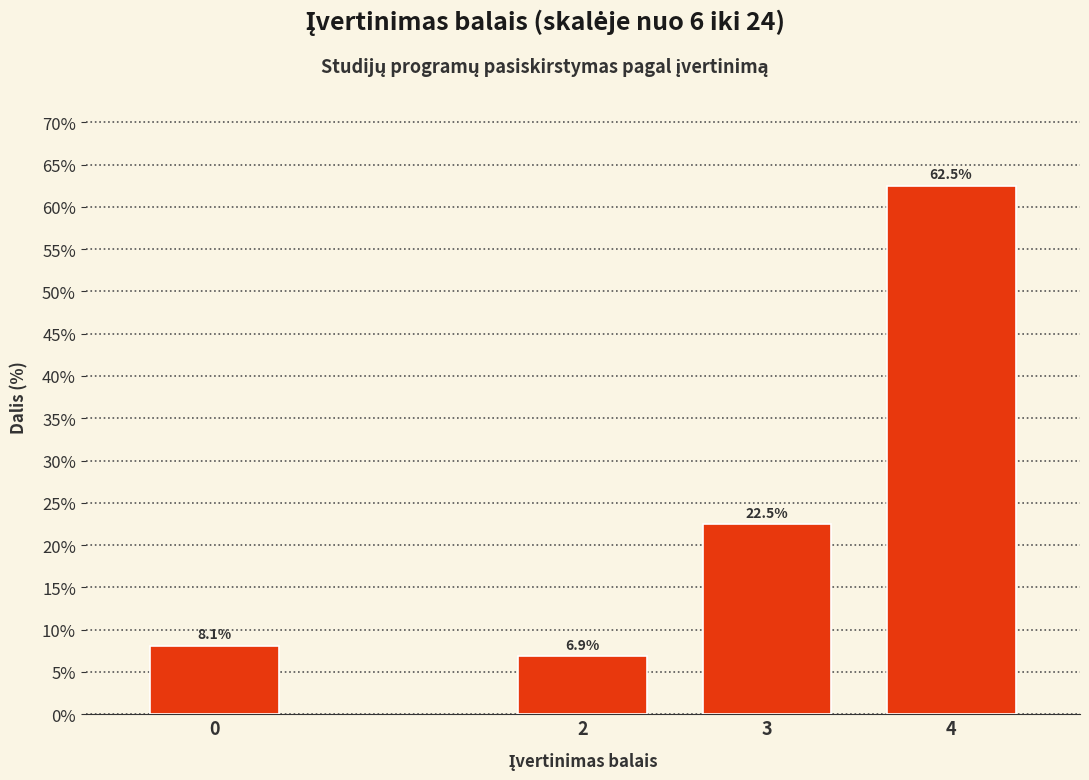

Reading left to right, list all the values displayed in this chart.

8.1	6.9	22.5	62.5